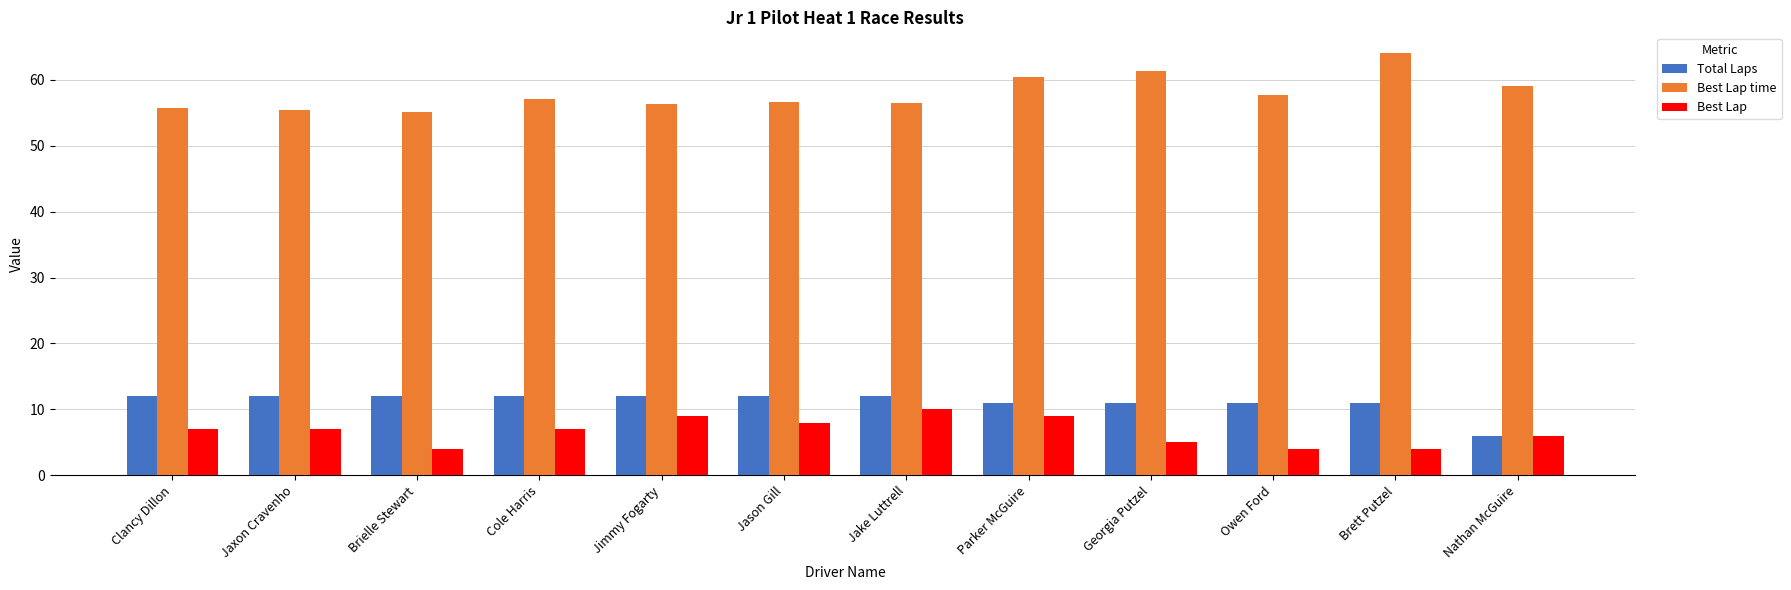

What is the value of the Total Laps bar at the 10th from the left?

11.0